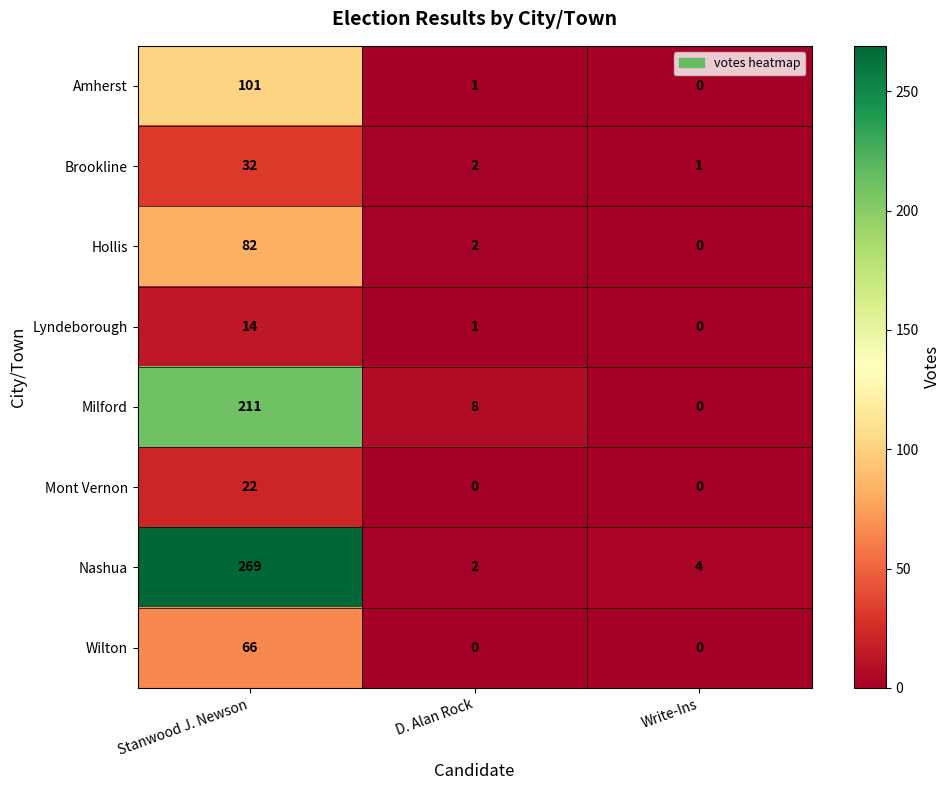

At which category is the sum across all series the highest?

Stanwood J. Newson